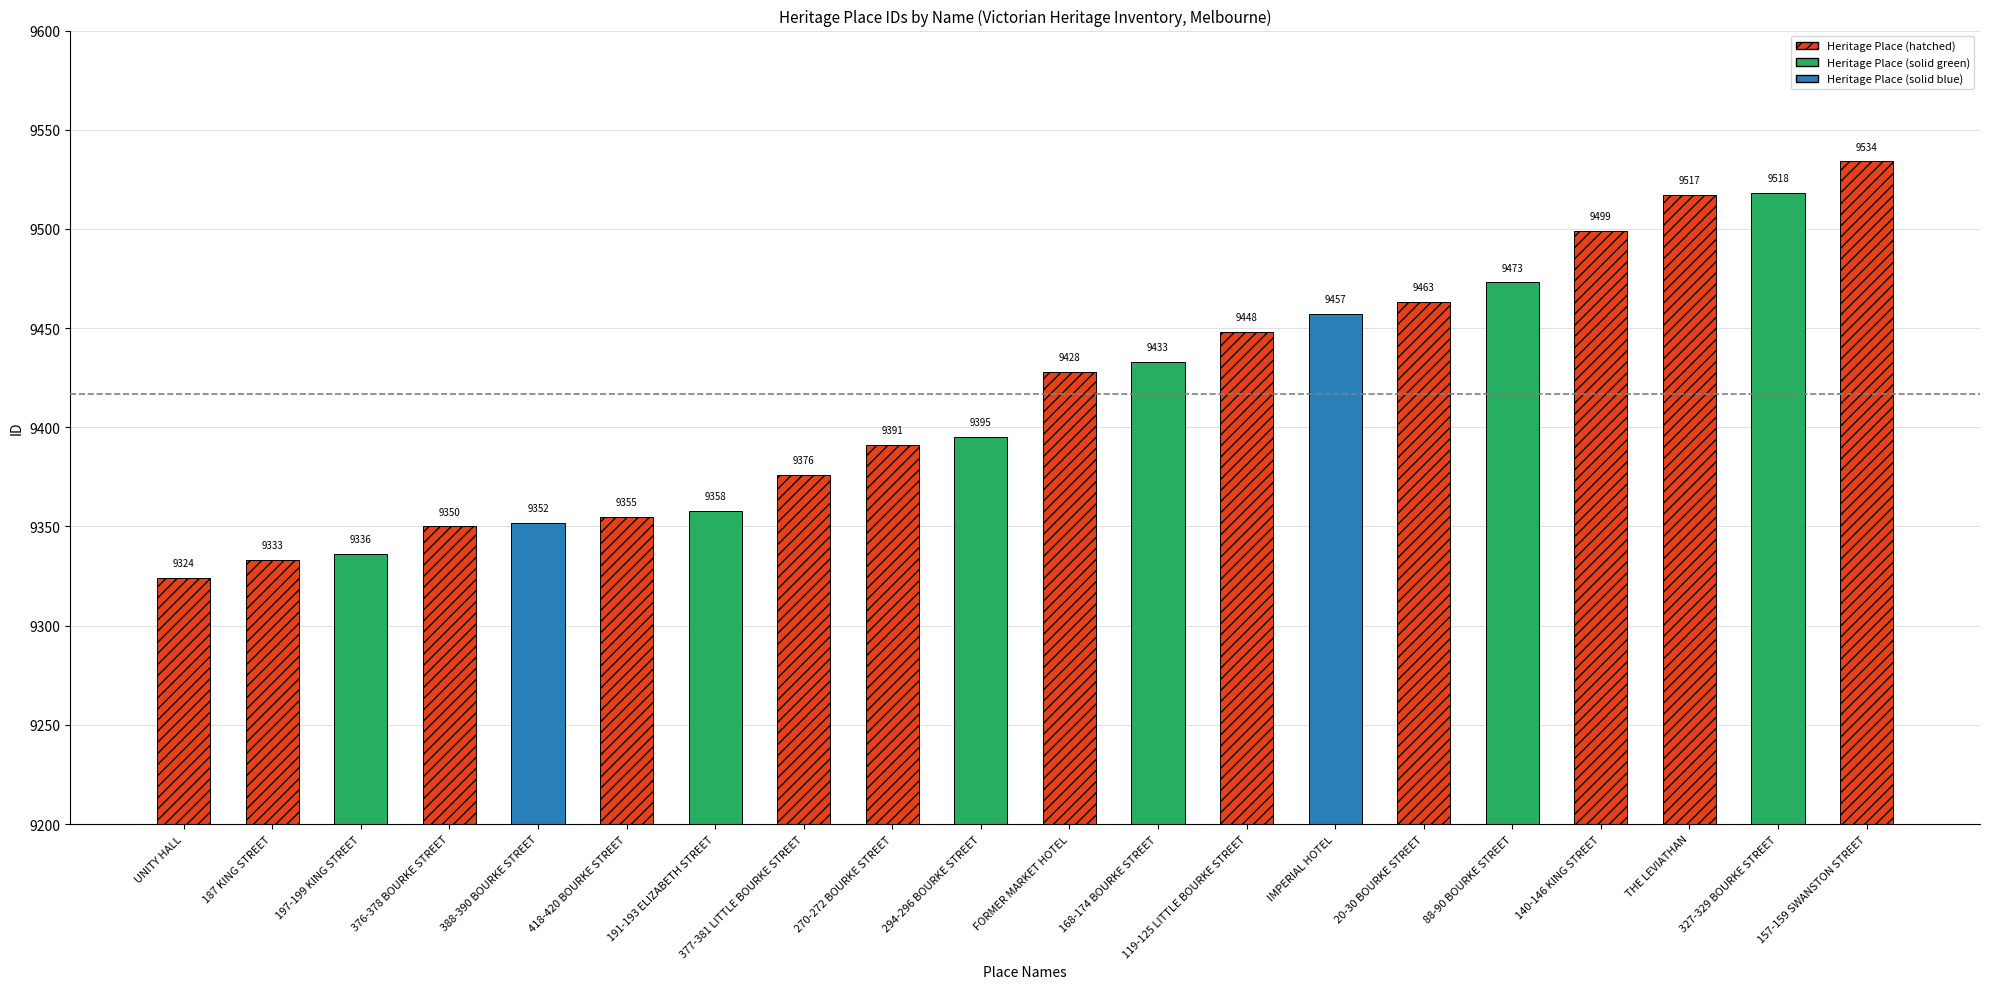

Does the chart contain any negative values?

No